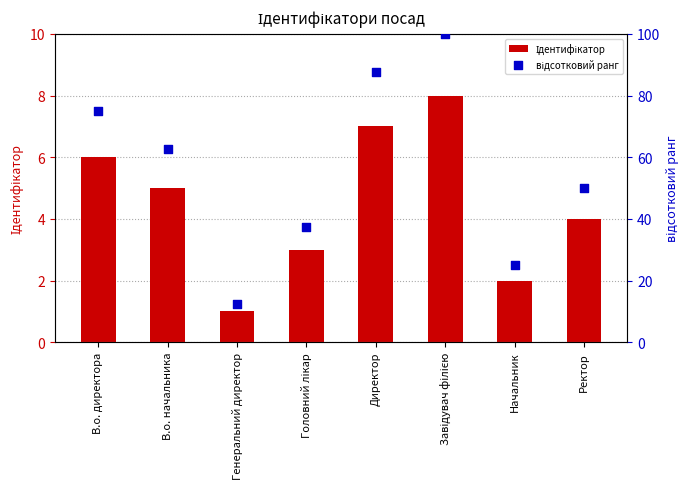

At how many categories does at least one series exceed 78?

2